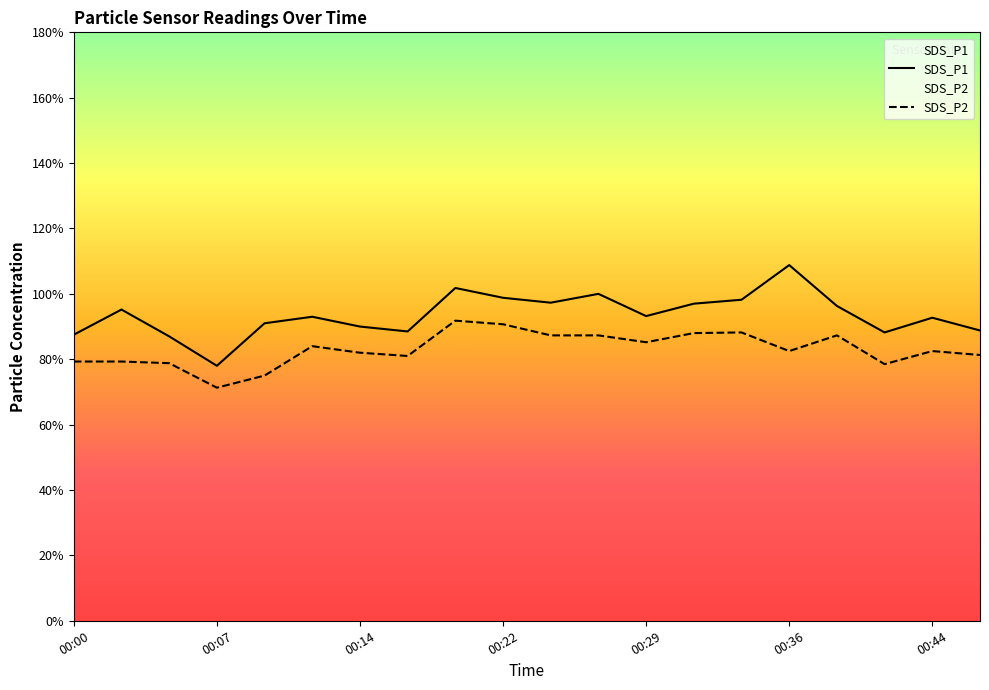

Does the chart display data point markers on the line(s)?

No